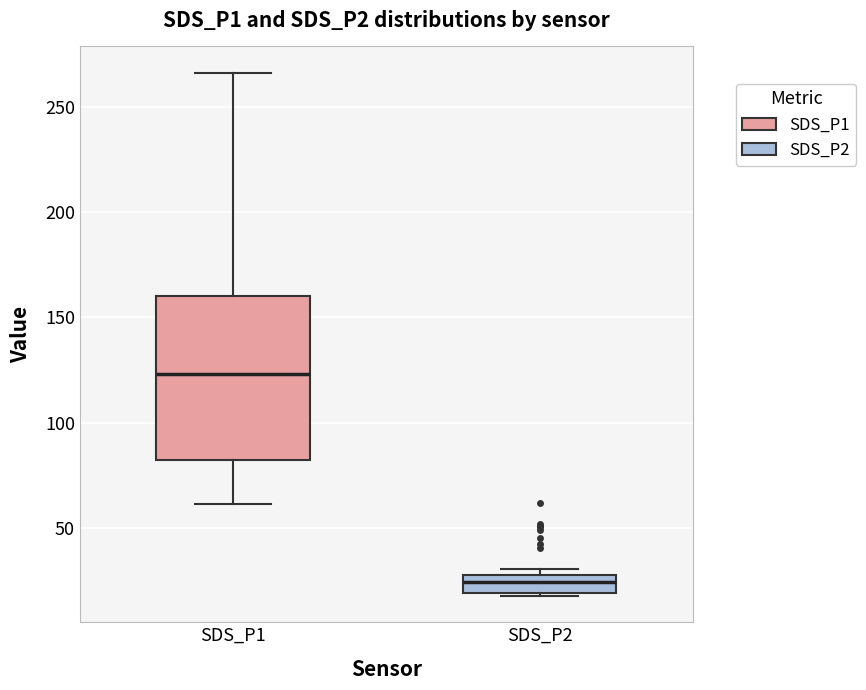

Which box has the lowest median line?

SDS_P2